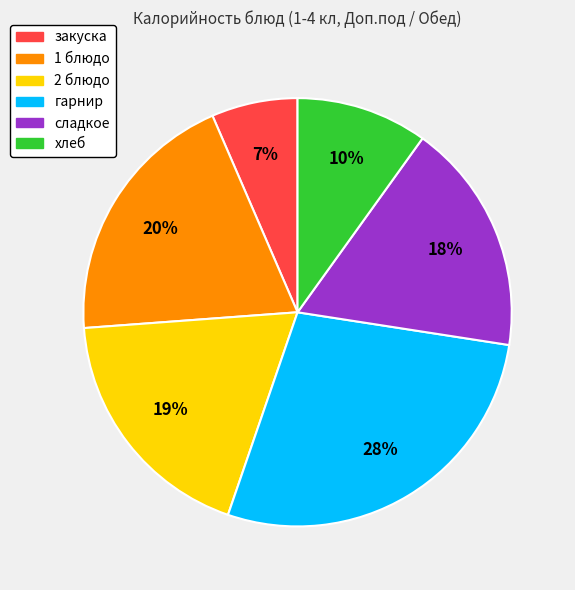

What percentage is the сладкое slice, to the nearest percent?

18%